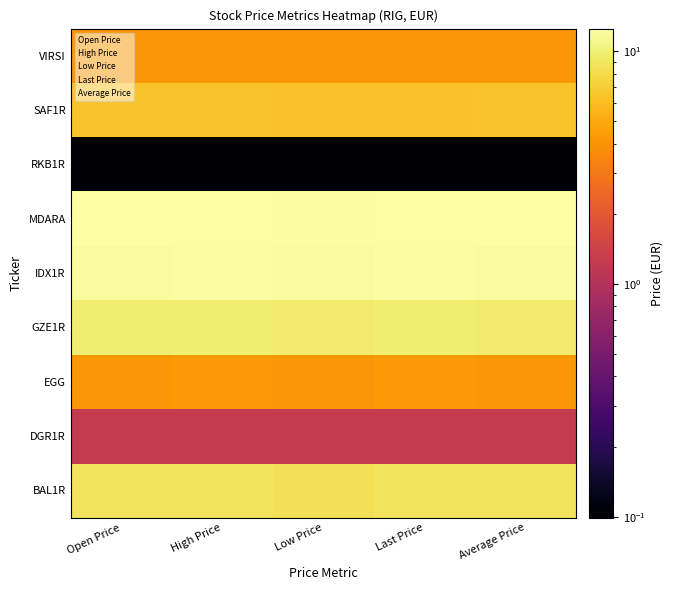

Is it true that MDARA equals 7.2 at Last Price?

False